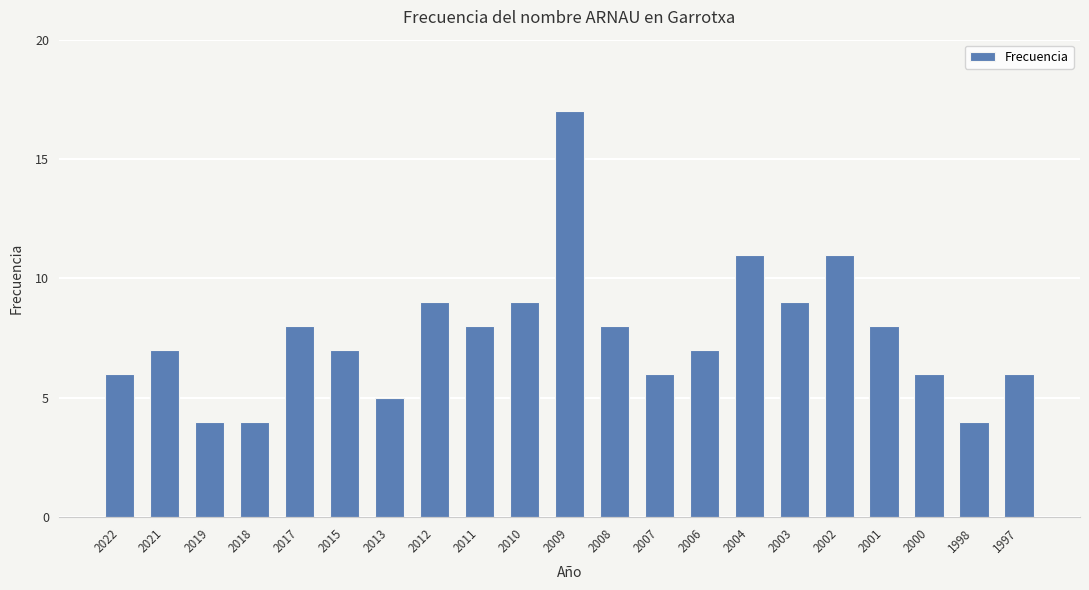

True or false: the data shows 7 at 2021.

True